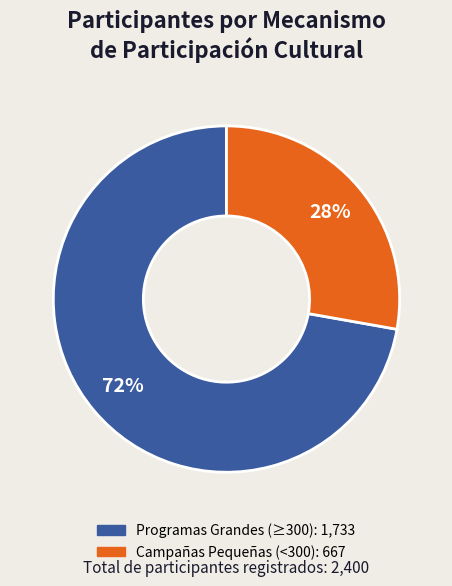

To the nearest percent, what is the difference between the largest and smallest slice percentages?

44%